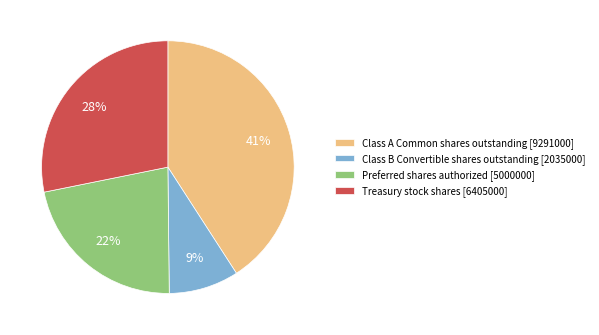

Count the number of slices in the pie.

4